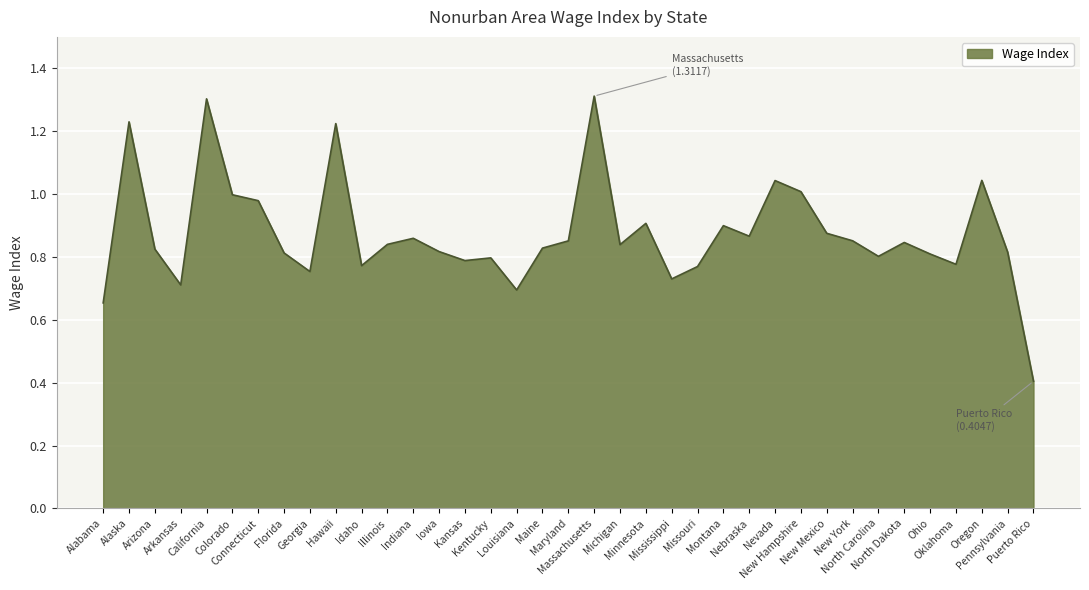

Does the chart have visible grid lines?

Yes